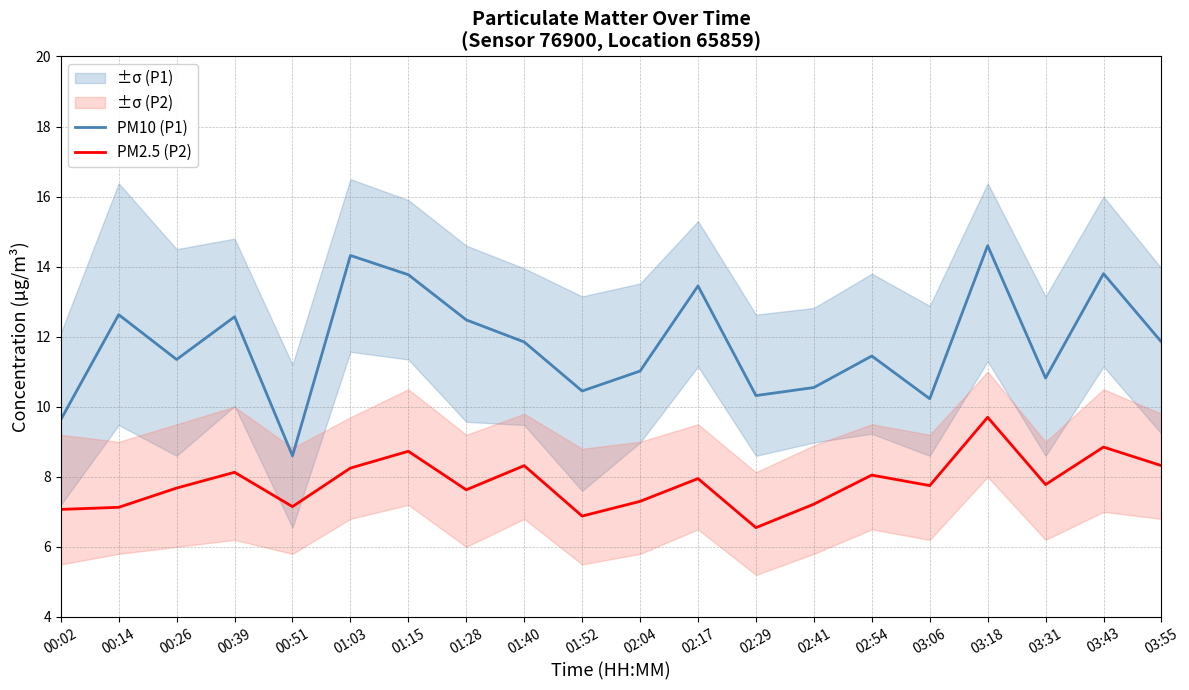

What are all the series names shown in the legend?

PM10 (P1), PM2.5 (P2)